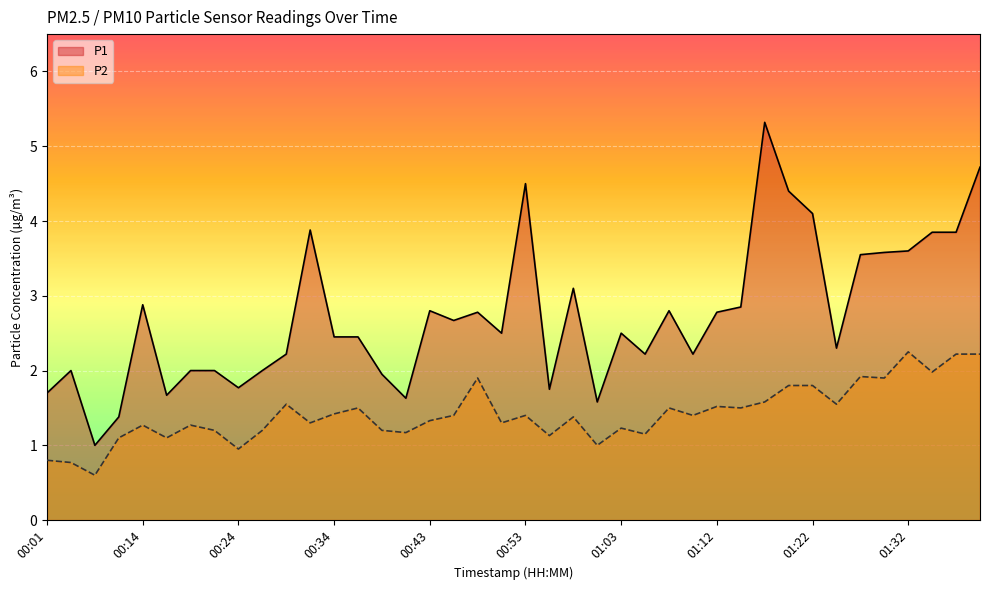

Is it true that P1 equals 3.6 at 01:32?

True